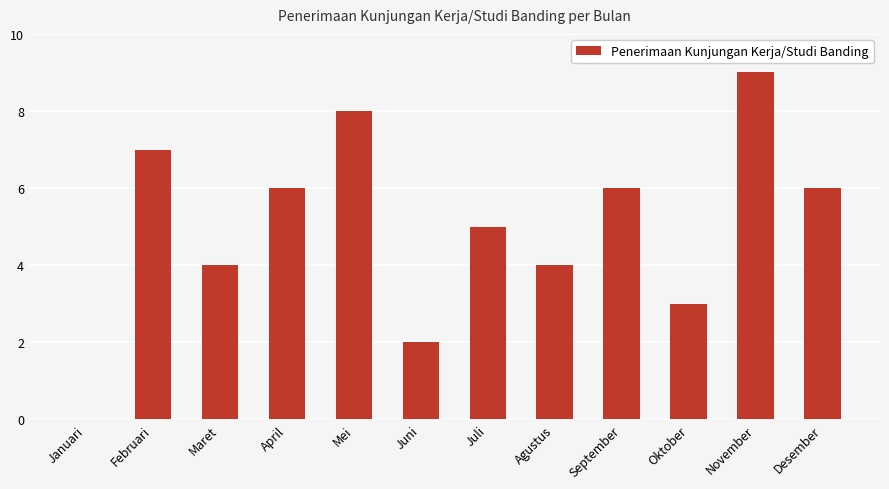

Between Juni and Januari, which is larger?

Juni